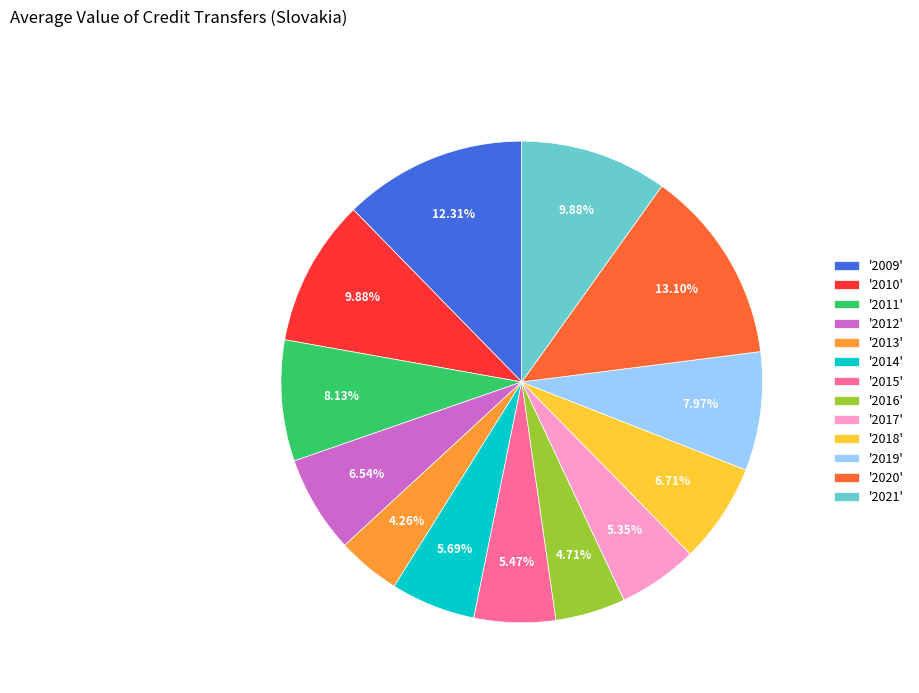

Between '2010' and '2014', which is larger?

'2010'